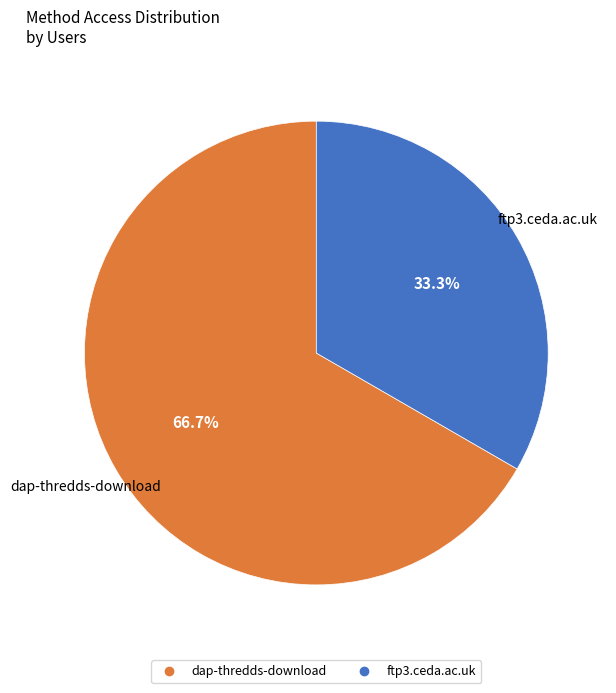

To the nearest percent, what is the difference between the dap-thredds-download and ftp3.ceda.ac.uk slice percentages?

33%